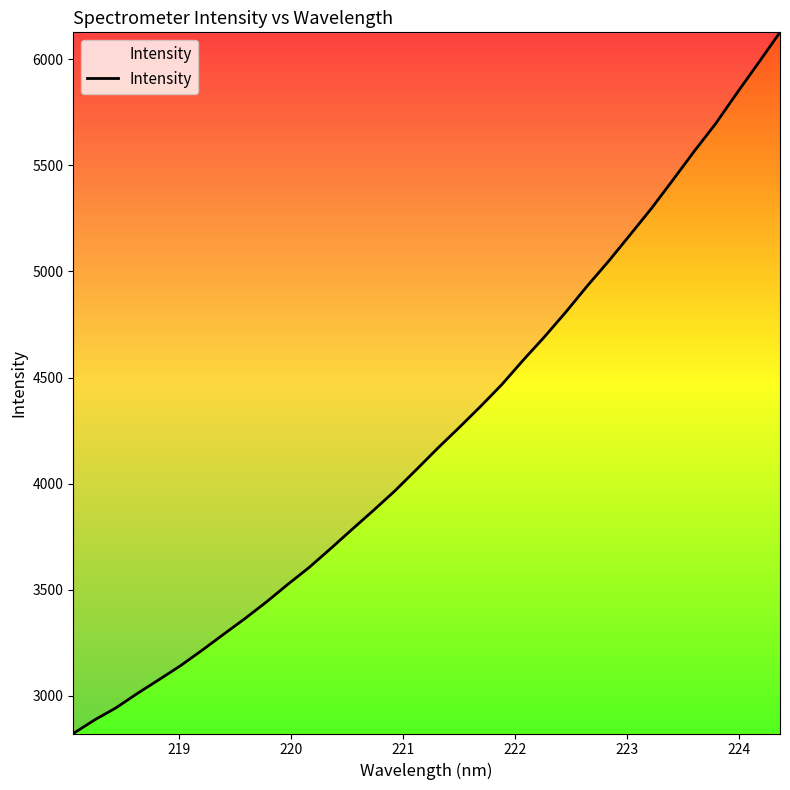

What is the maximum value shown in the chart?

6127.6